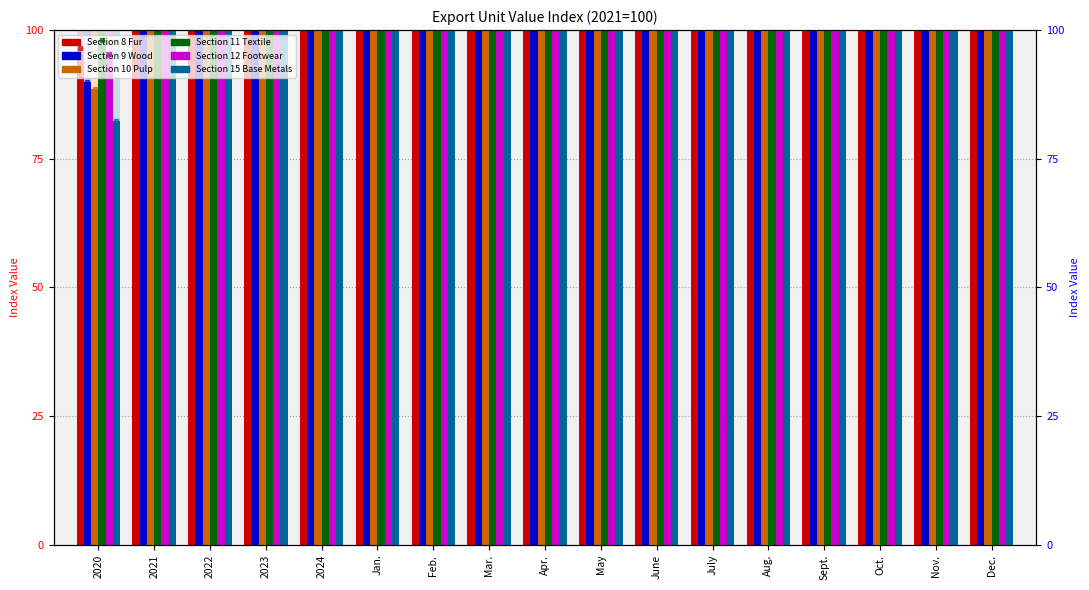

What is the difference between the highest and lowest values at Apr.?

26.7